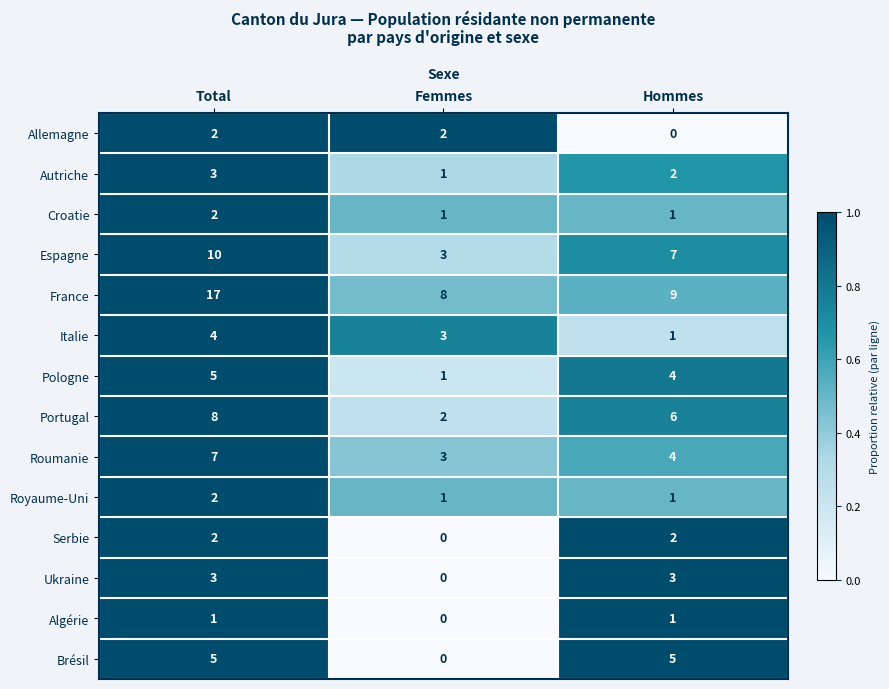

At which category is the sum across all series the highest?

Total